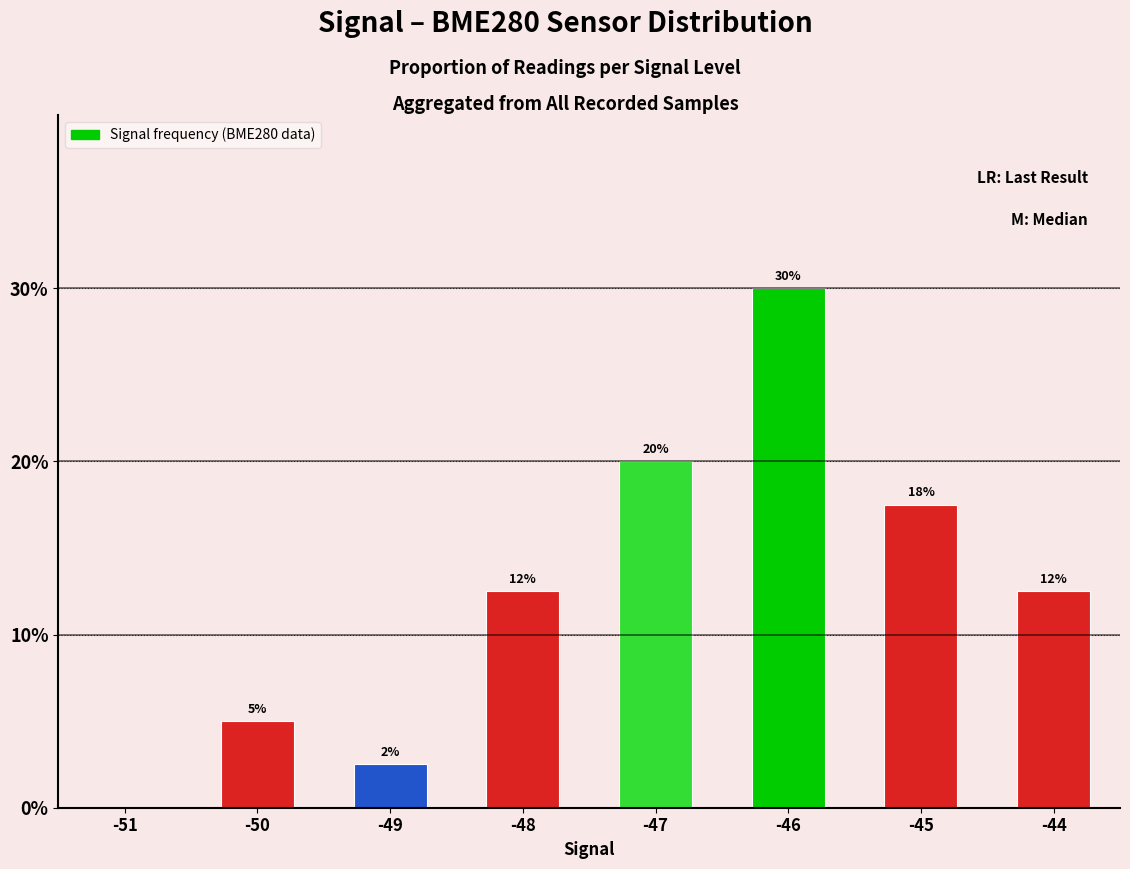

What is the value of the 2nd bar from the left?

5.0